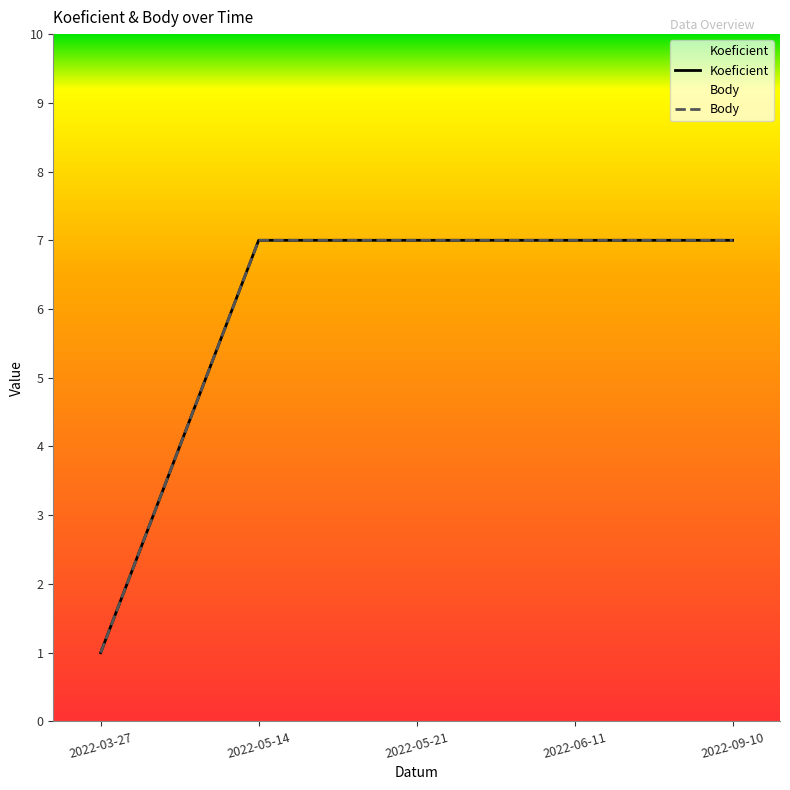

What is the average value of the Koeficient series?

6